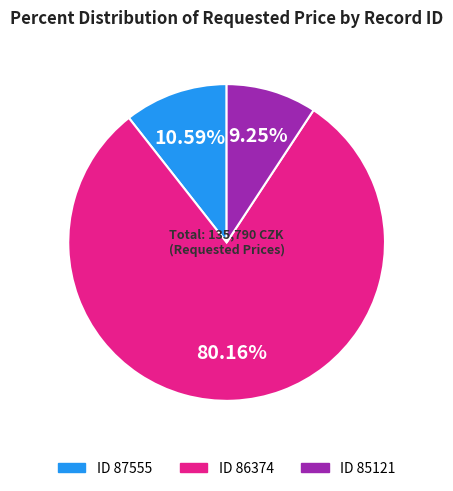

Does any single category account for the majority?

Yes